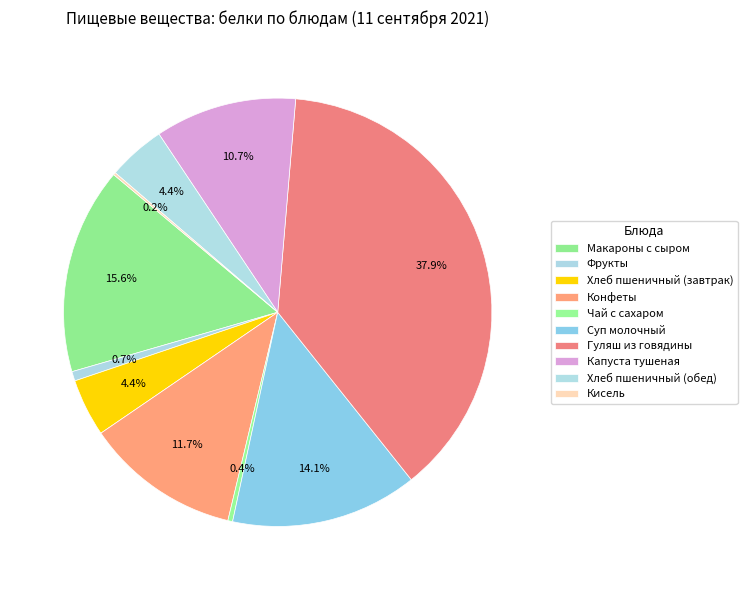

How many slices are in this pie chart?

10